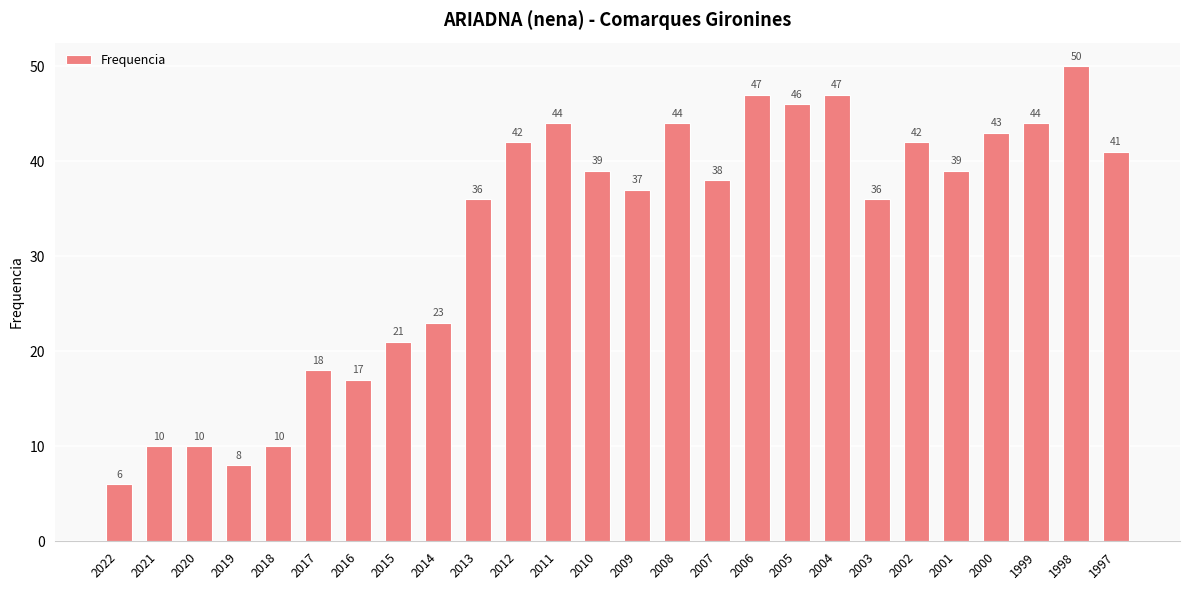

What is the difference between the values at 1997 and 1998?

9